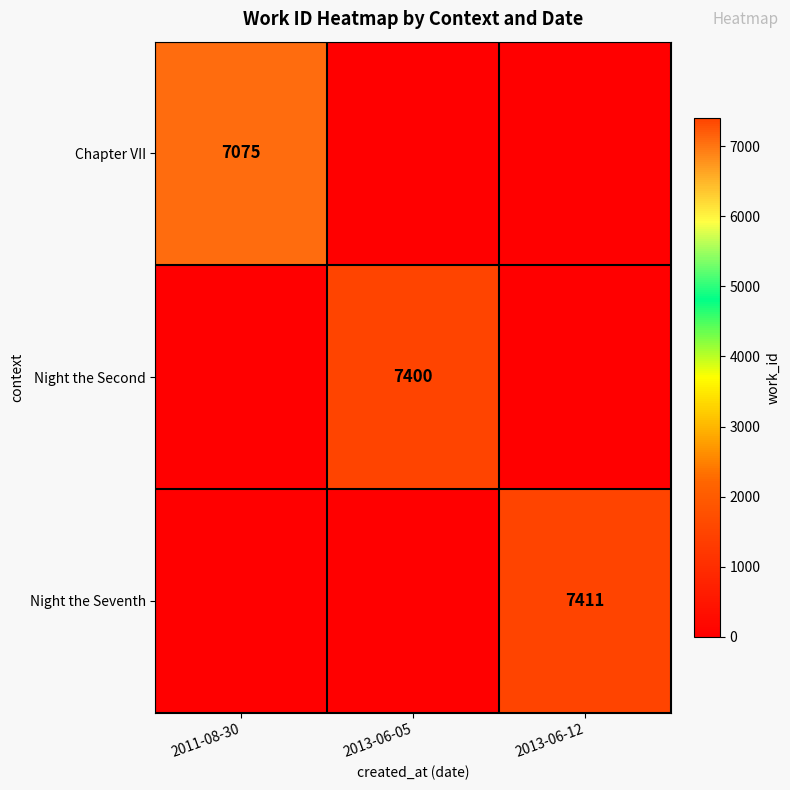

The Night the Second series shows 7400 at 2013-06-05. True or false?

True